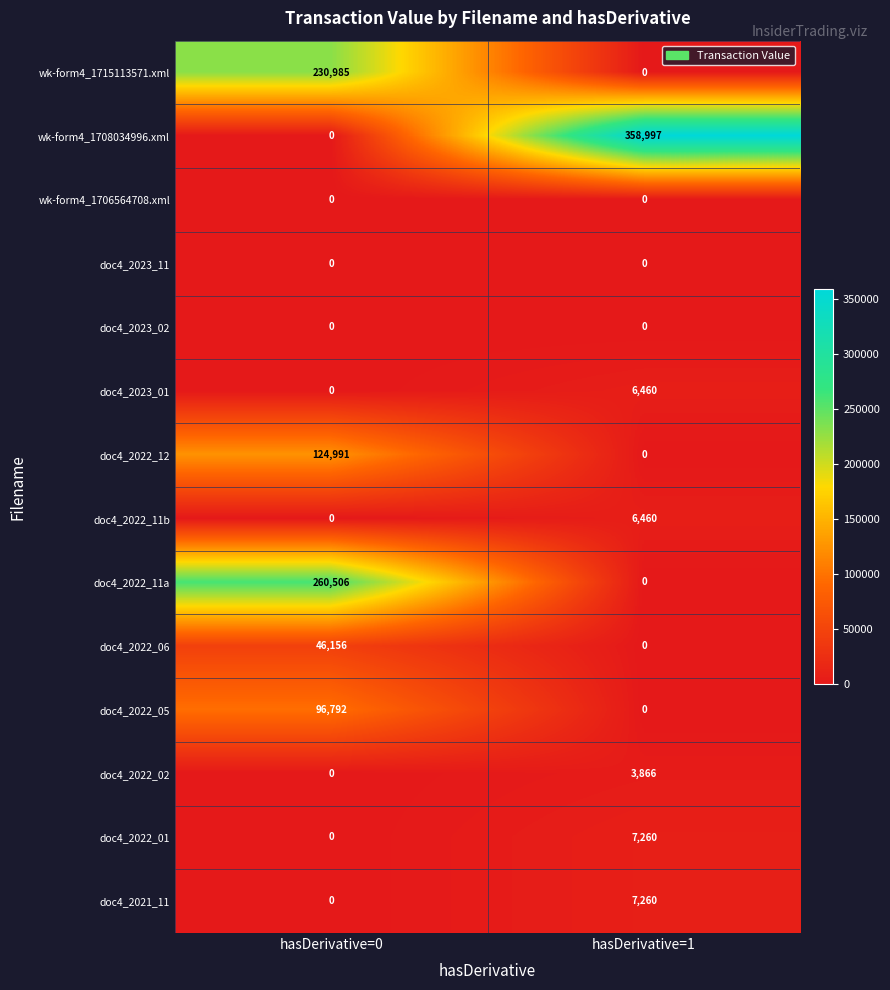

How many series are shown in this chart?

14